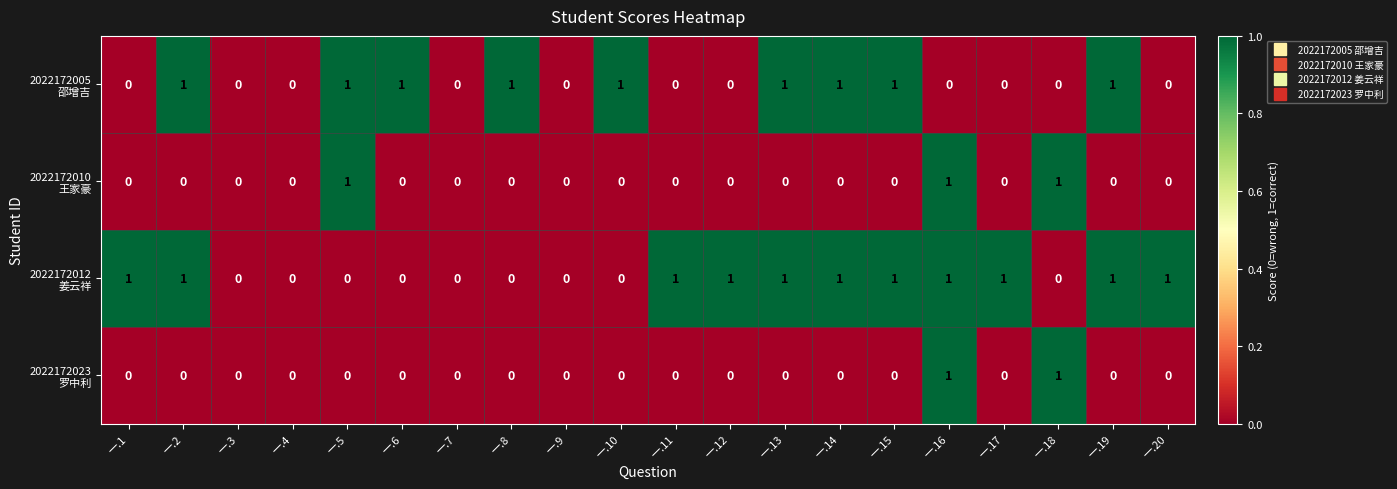

At which category is the sum across all series the highest?

一.16